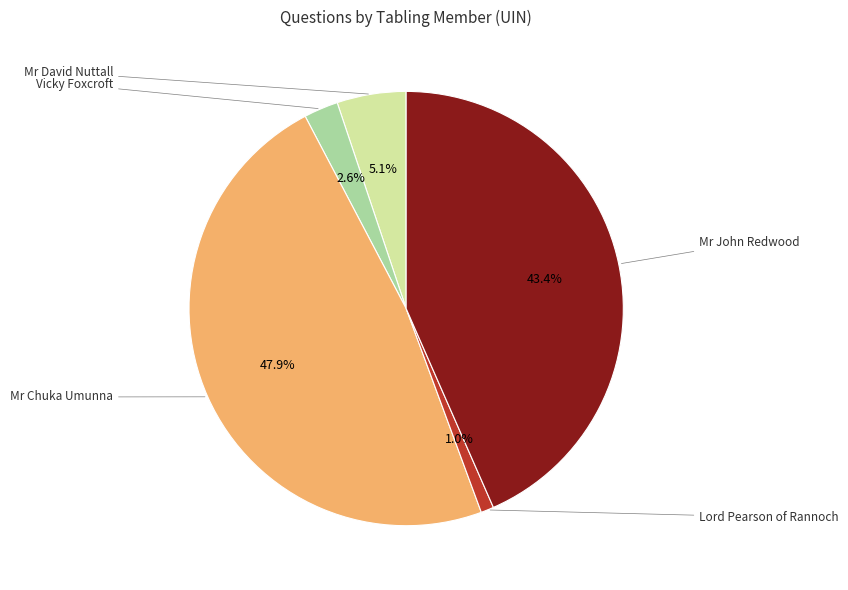

How many slices are in this pie chart?

5